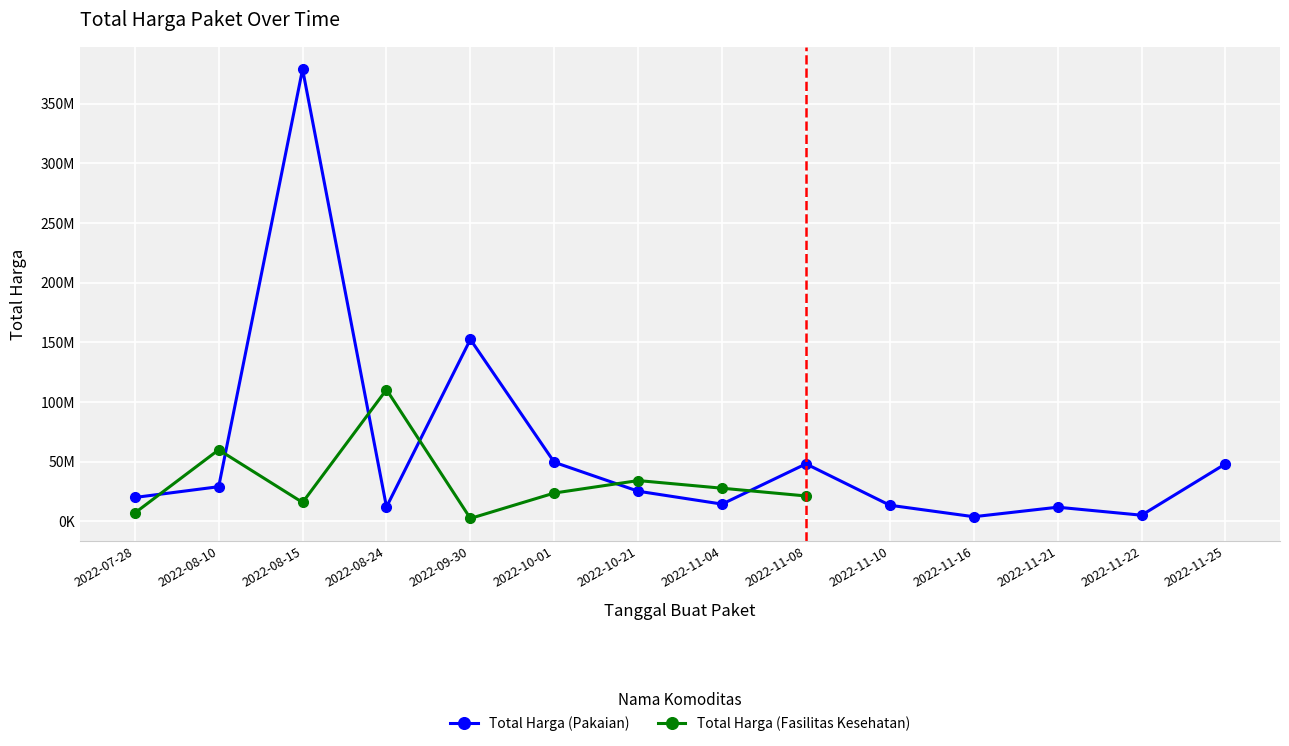

At which category does Total Harga (Fasilitas Kesehatan) reach its first local peak?

2022-08-10